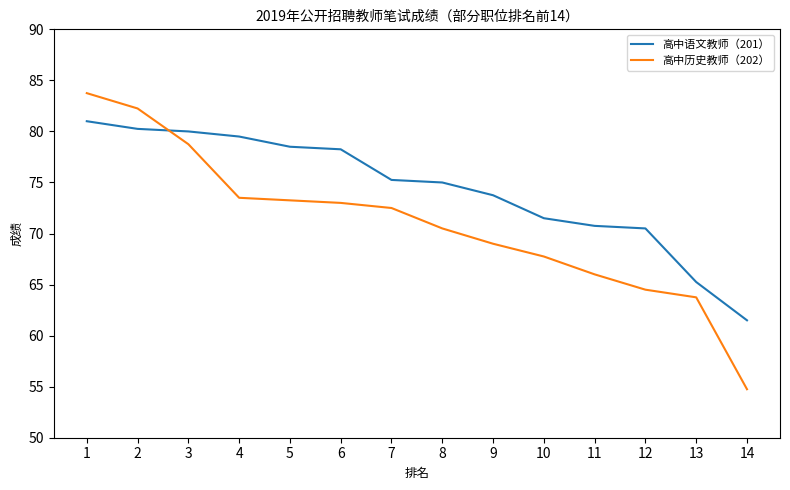

What are all the series names shown in the legend?

高中语文教师（201）, 高中历史教师（202）